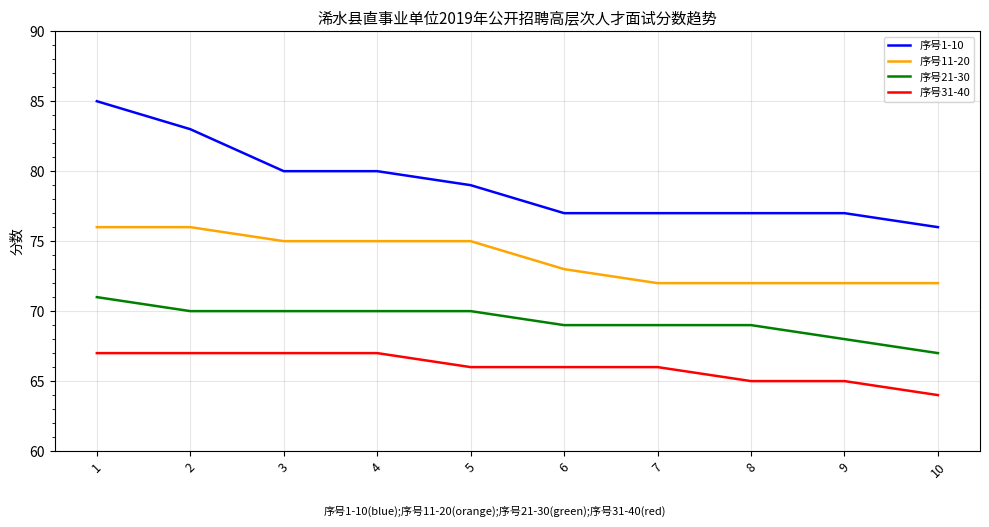

Reading left to right, what are all the values shown in this chart?

序号1-10: 1=85	2=83	3=80	4=80	5=79	6=77	7=77	8=77	9=77	10=76
序号11-20: 1=76	2=76	3=75	4=75	5=75	6=73	7=72	8=72	9=72	10=72
序号21-30: 1=71	2=70	3=70	4=70	5=70	6=69	7=69	8=69	9=68	10=67
序号31-40: 1=67	2=67	3=67	4=67	5=66	6=66	7=66	8=65	9=65	10=64